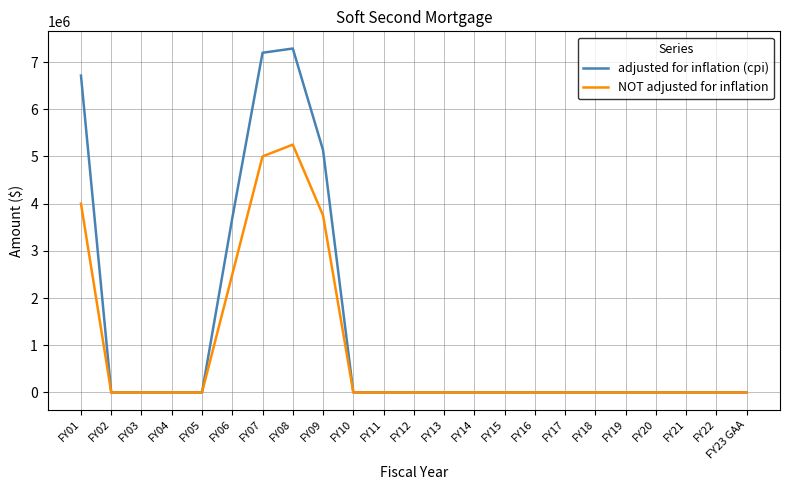

At which category is the sum across all series the highest?

FY08